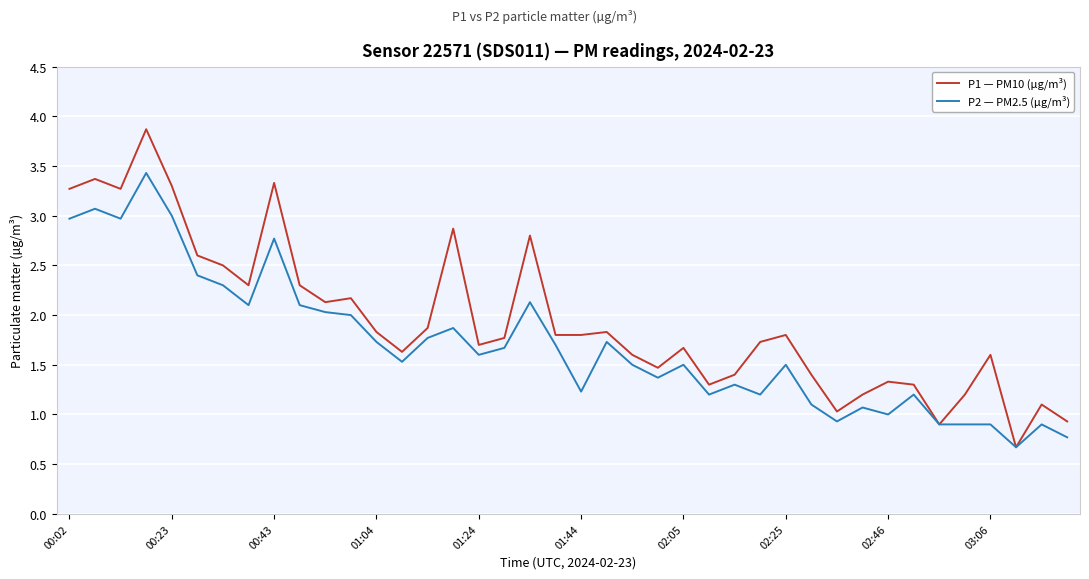

What are all the series names shown in the legend?

P1 — PM10 (µg/m³), P2 — PM2.5 (µg/m³)